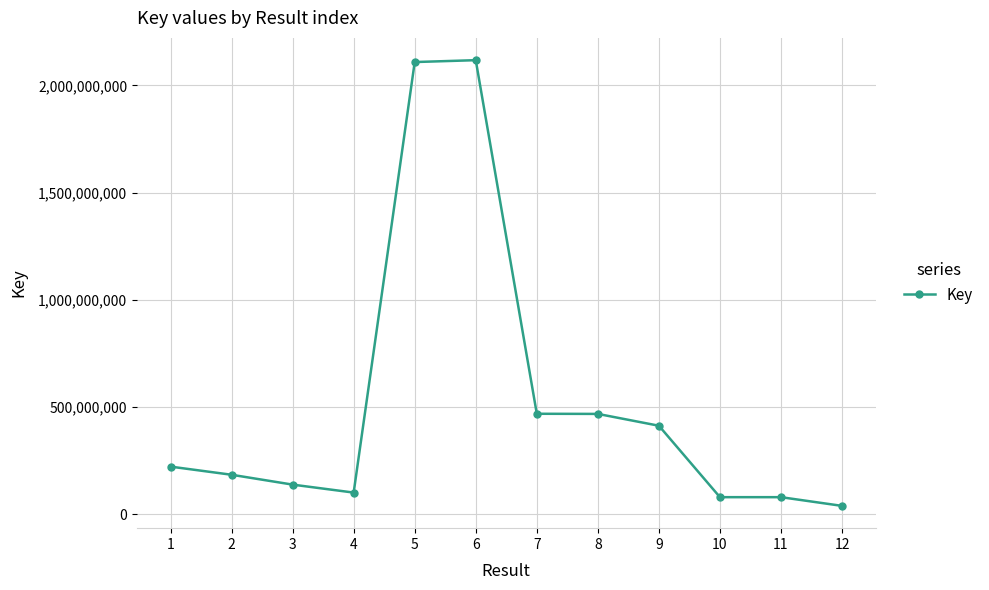

What is the change in value from 3 to 4?

-37145685